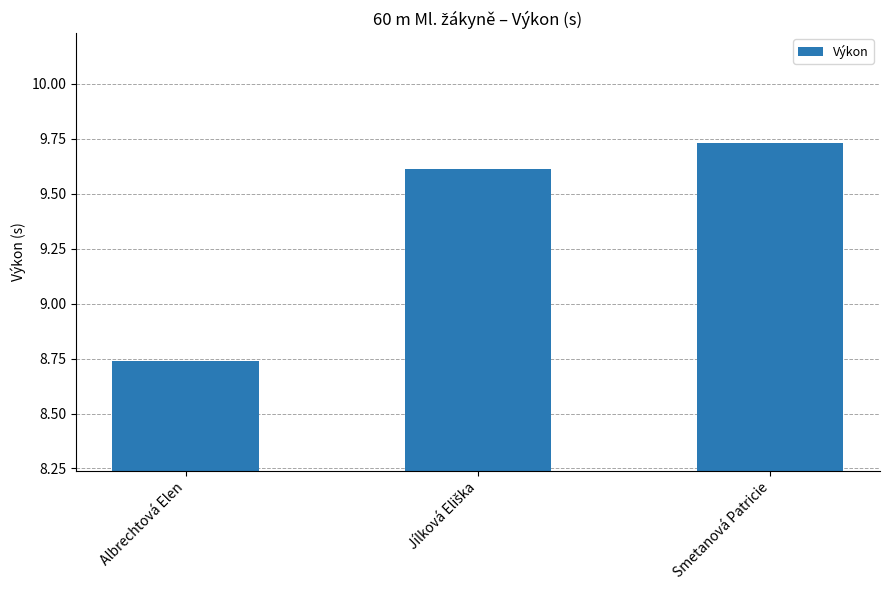

Between Albrechtová Elen and Smetanová Patricie, which is larger?

Smetanová Patricie